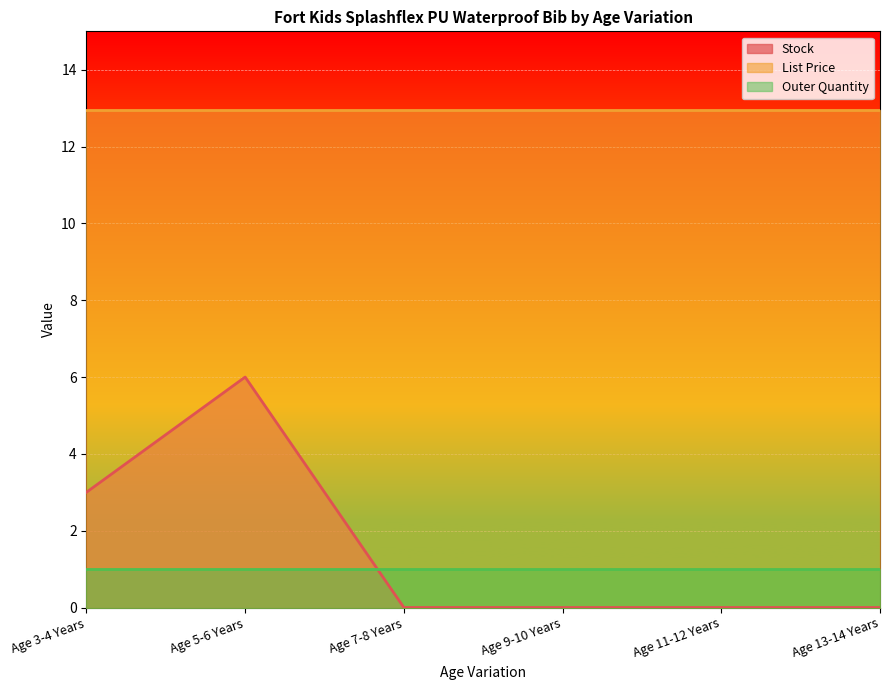

Does the chart display data point markers on the line(s)?

No